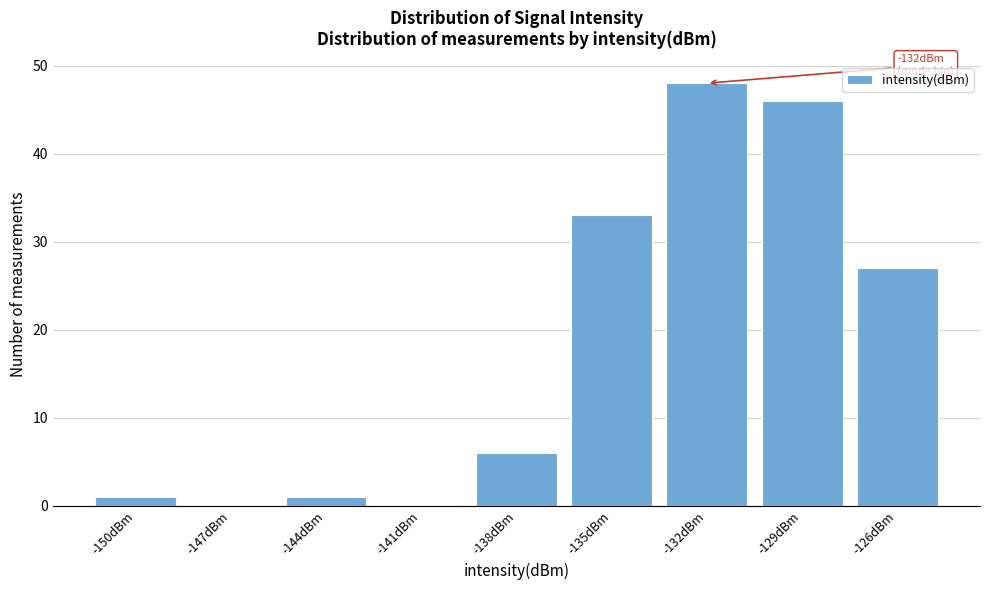

Reading left to right, list all the values displayed in this chart.

-150dBm=1	-147dBm=0	-144dBm=1	-141dBm=0	-138dBm=6	-135dBm=33	-132dBm=48	-129dBm=46	-126dBm=27